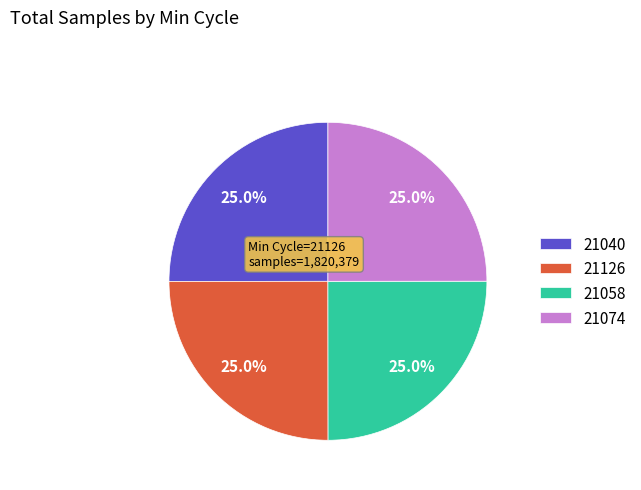

Does any single category account for the majority?

No